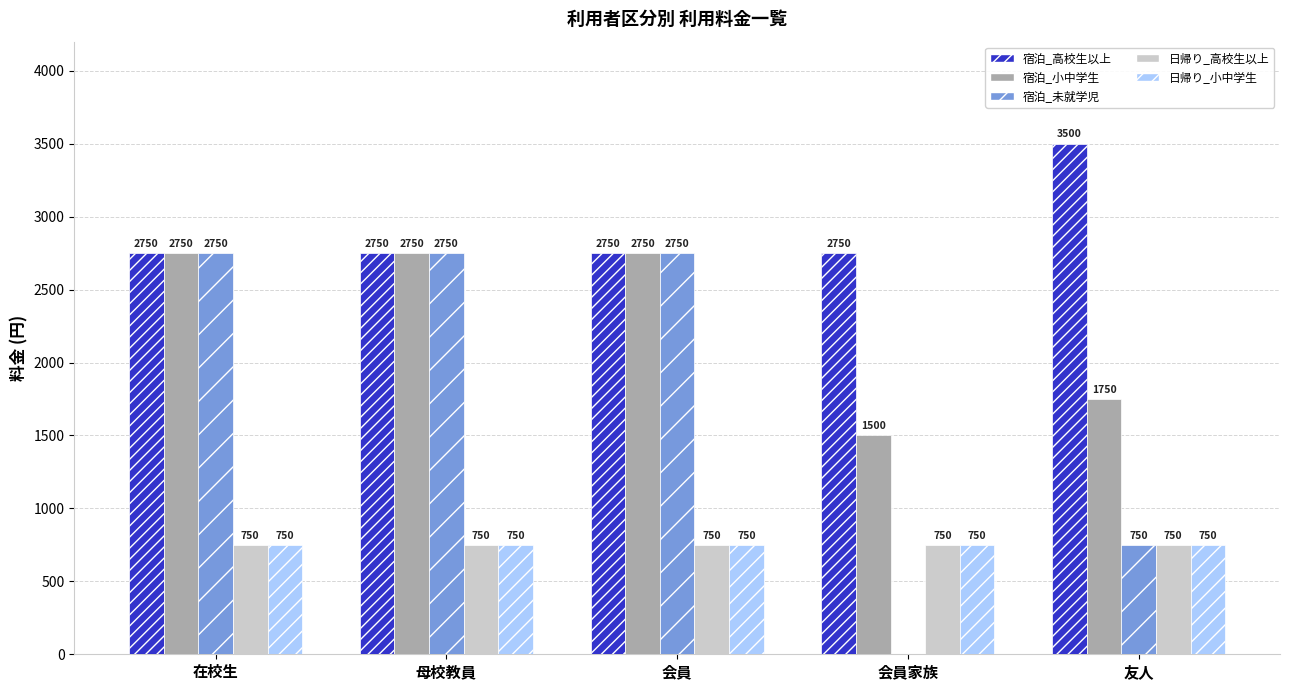

Is it true that 宿泊_高校生以上 equals 3500 at 友人?

True